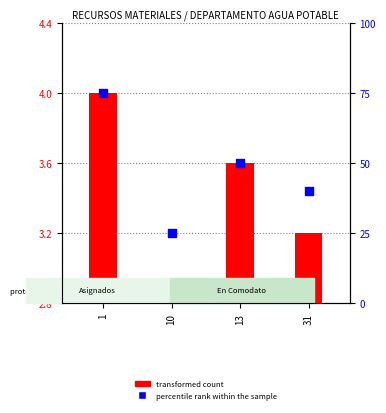

Is the value of percentile rank within the sample at 31 greater than the value of transformed count at 31?

Yes